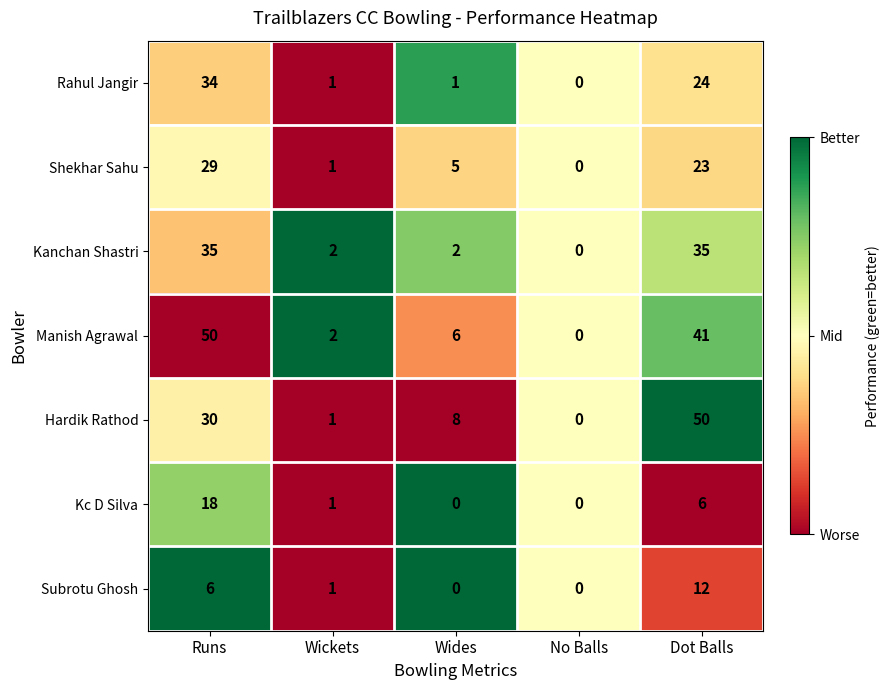

Which series changed the most between Runs and Wides?

Manish Agrawal